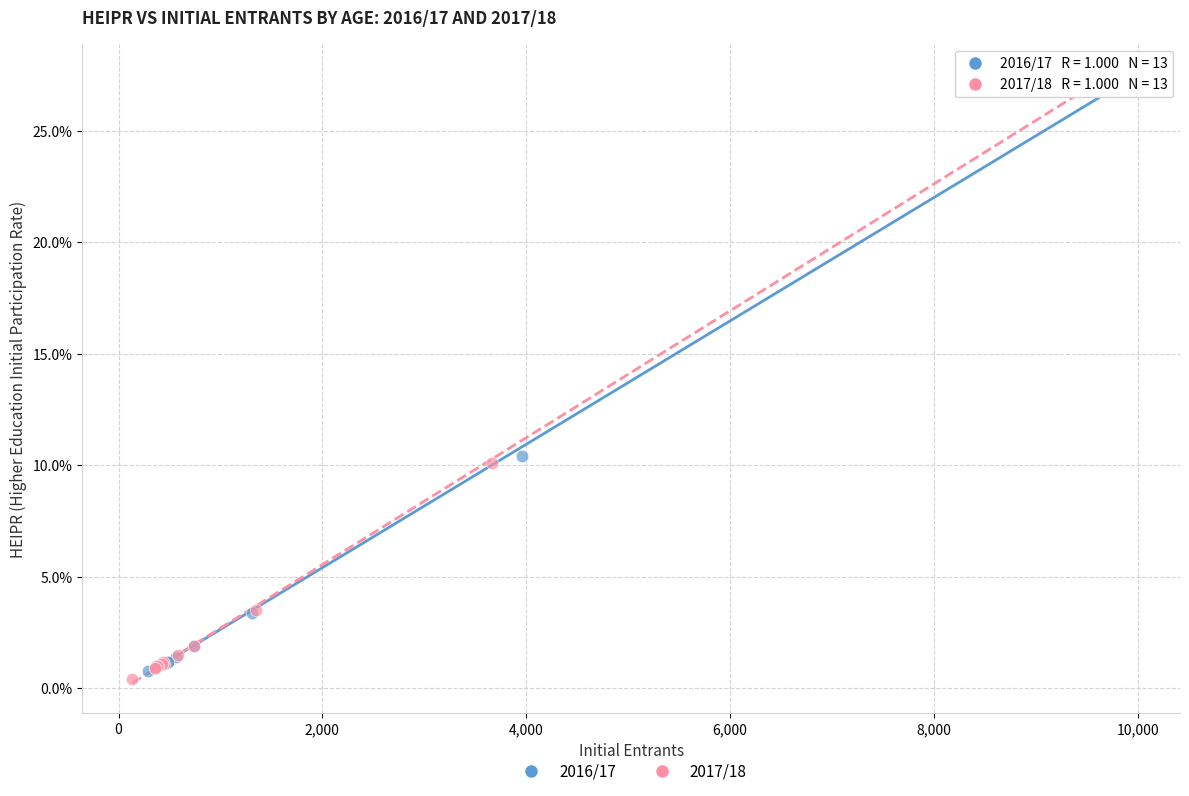

Which series reaches the minimum Y coordinate?

2017/18